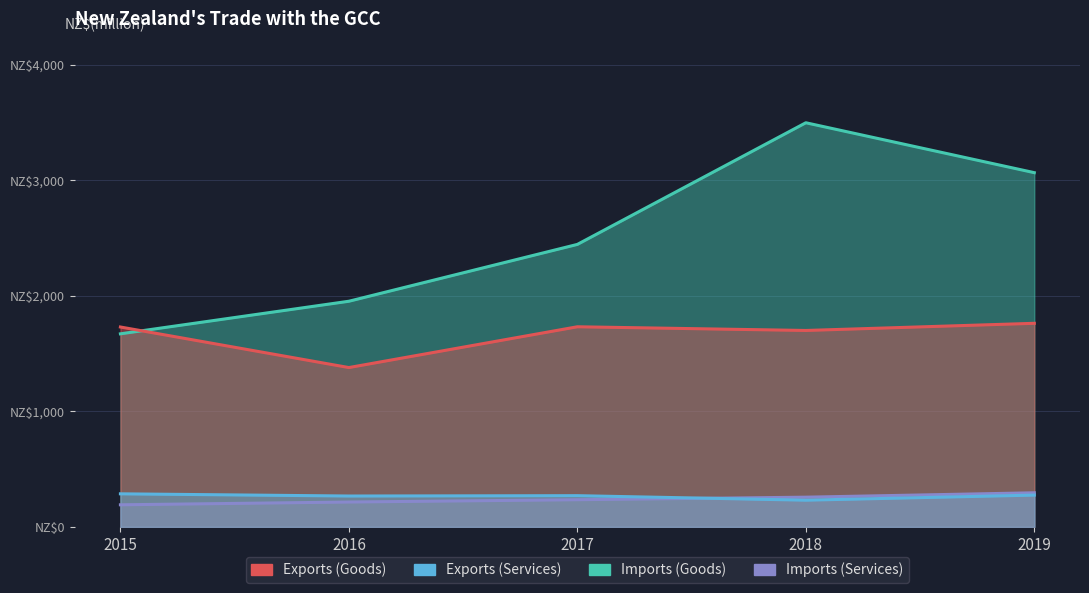

Reading left to right, transcribe all the data shown in this chart.

Exports (Goods): 2015=1730	2016=1379	2017=1732	2018=1700	2019=1762
Exports (Services): 2015=286	2016=267	2017=270	2018=231	2019=275
Imports (Goods): 2015=1671	2016=1953	2017=2445	2018=3498	2019=3066
Imports (Services): 2015=191	2016=215	2017=235	2018=257	2019=295